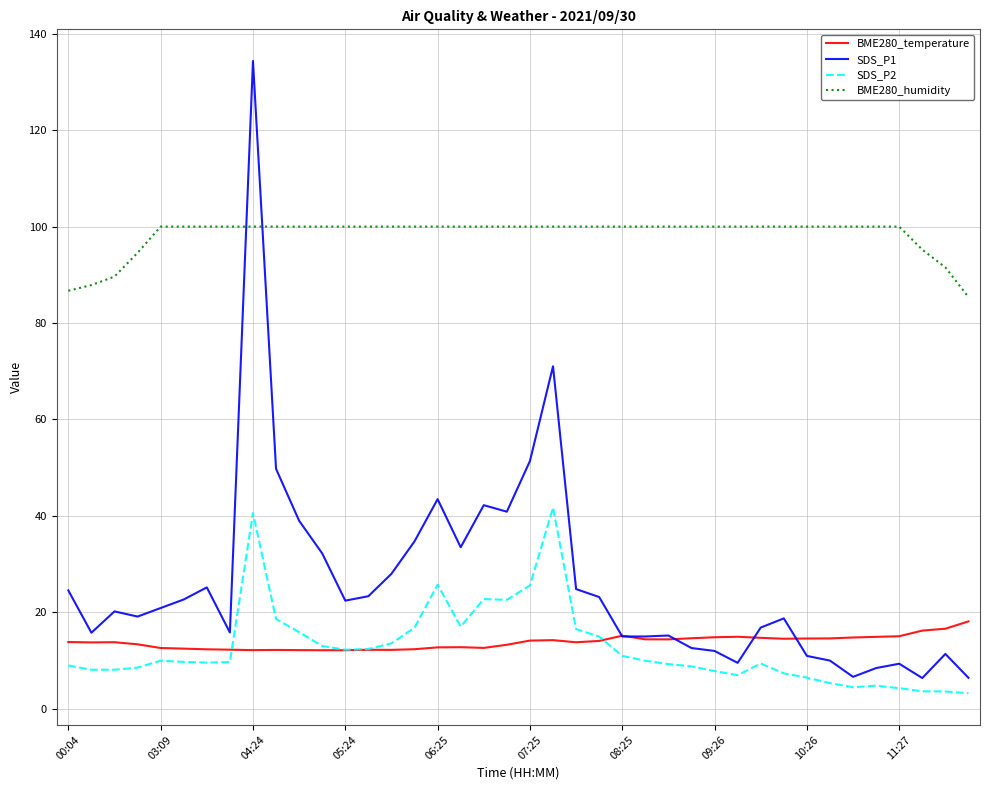

True or false: BME280_temperature and BME280_humidity intersect in this chart.

False